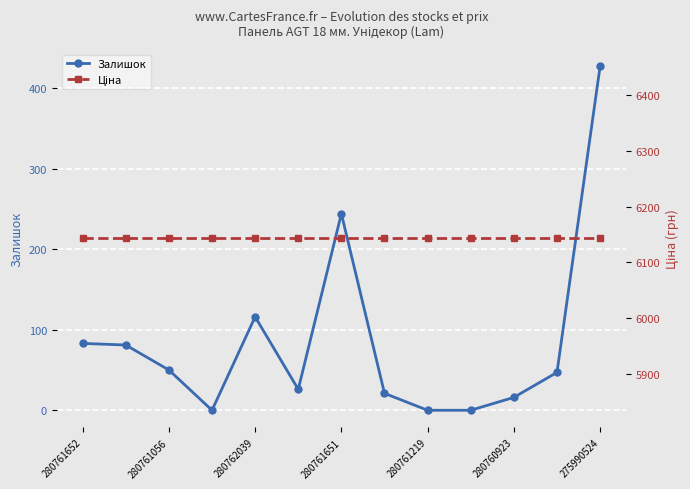

Where is Залишок nearest to the value 213?

280761651